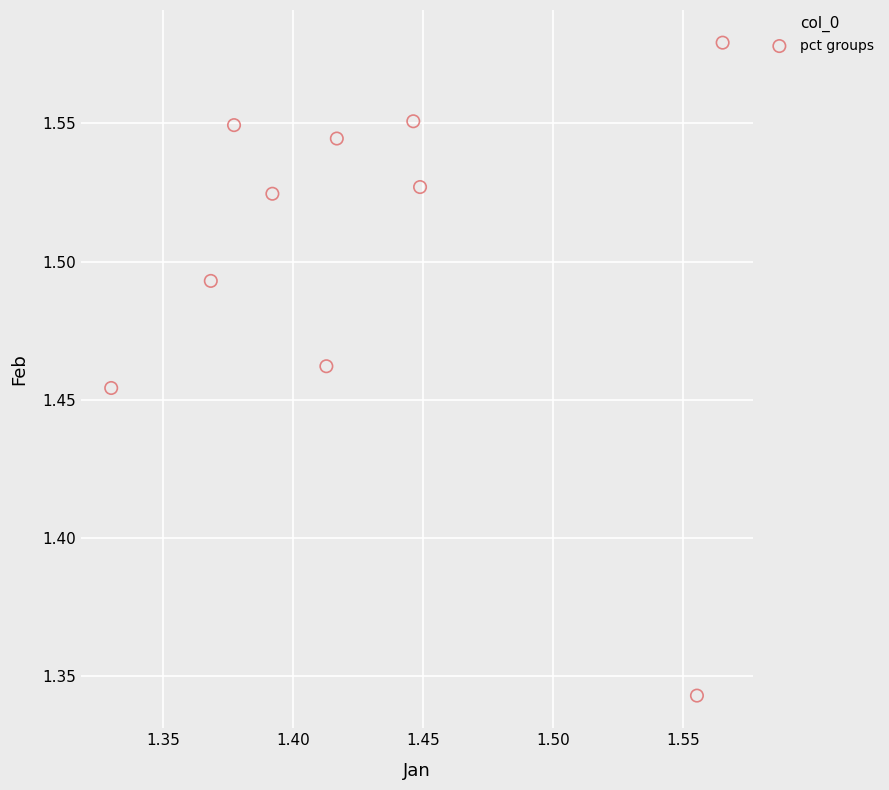

What is the average X value?

1.4